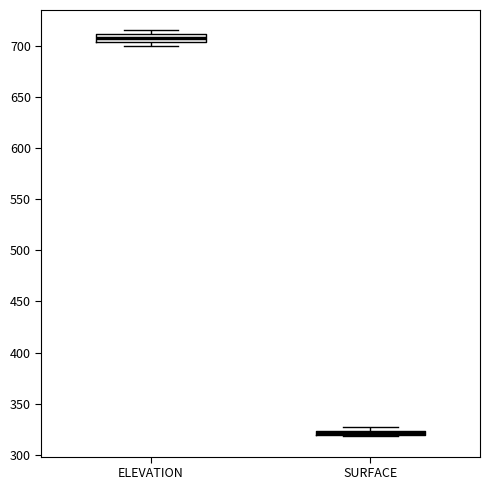

Which box's median line is the highest?

ELEVATION